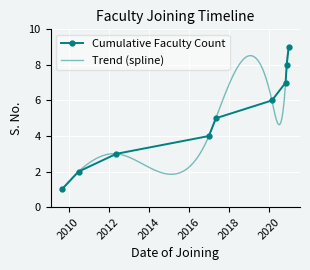

What is the sum of all values?

45